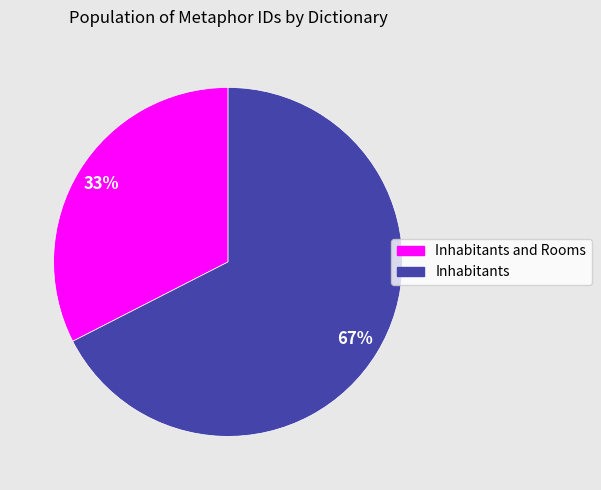

Count the number of slices in the pie.

2